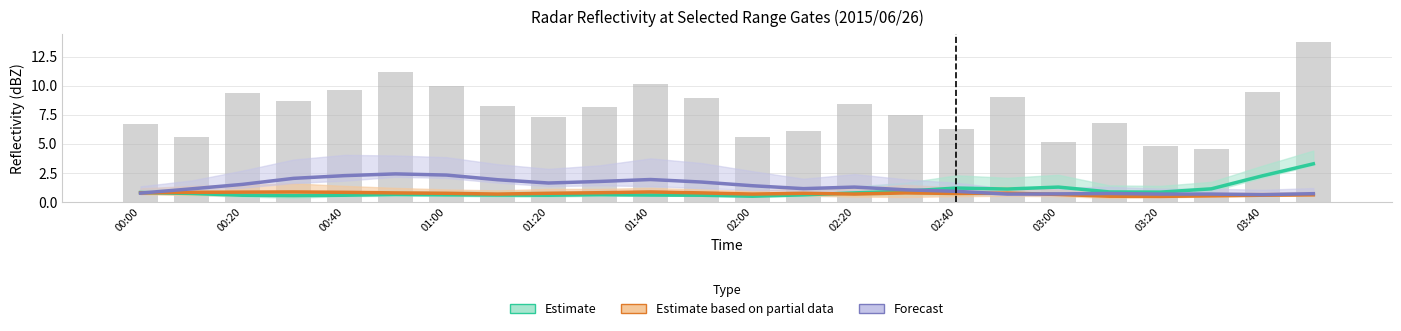

What are all the series names shown in the legend?

Estimate, Estimate based on partial data, Forecast